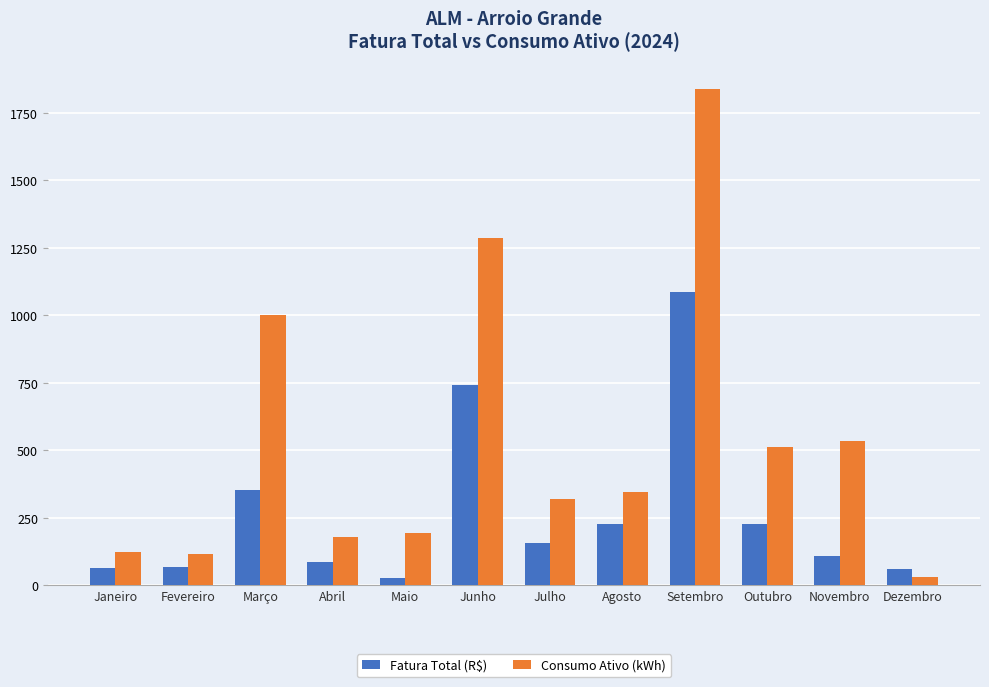

What is the maximum value shown in the chart?

1839.0